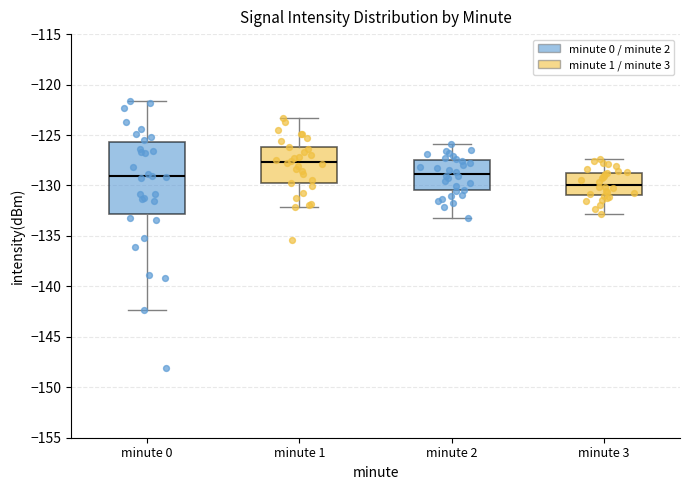

Which box has the lowest median line?

minute 3